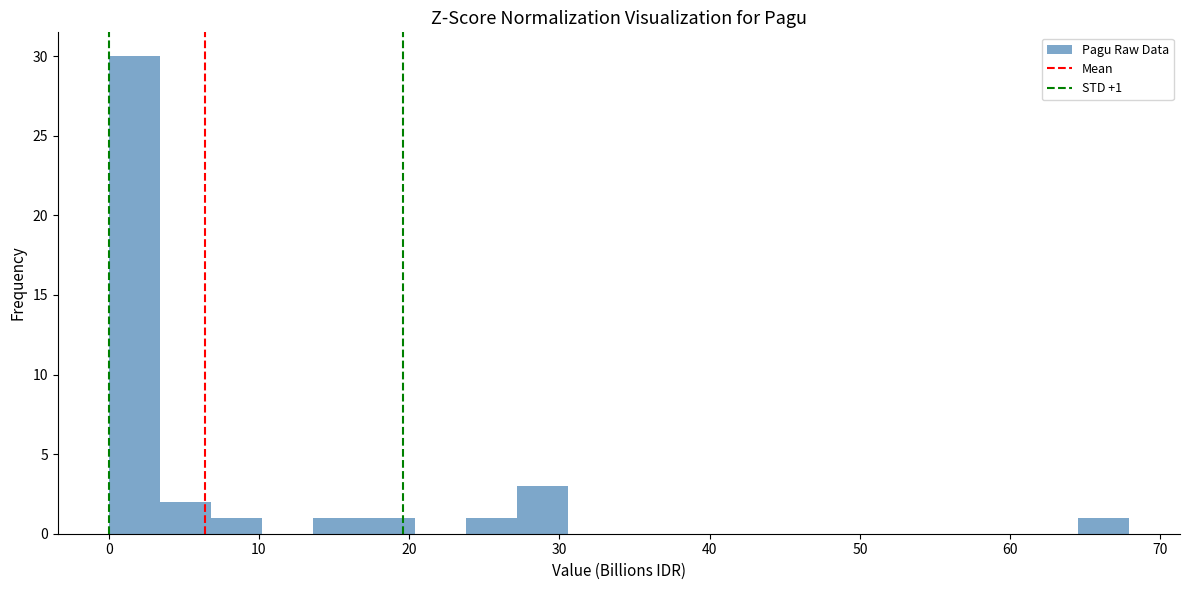

Read against the x-axis, roughly where is the centre of the tallest bar?

2